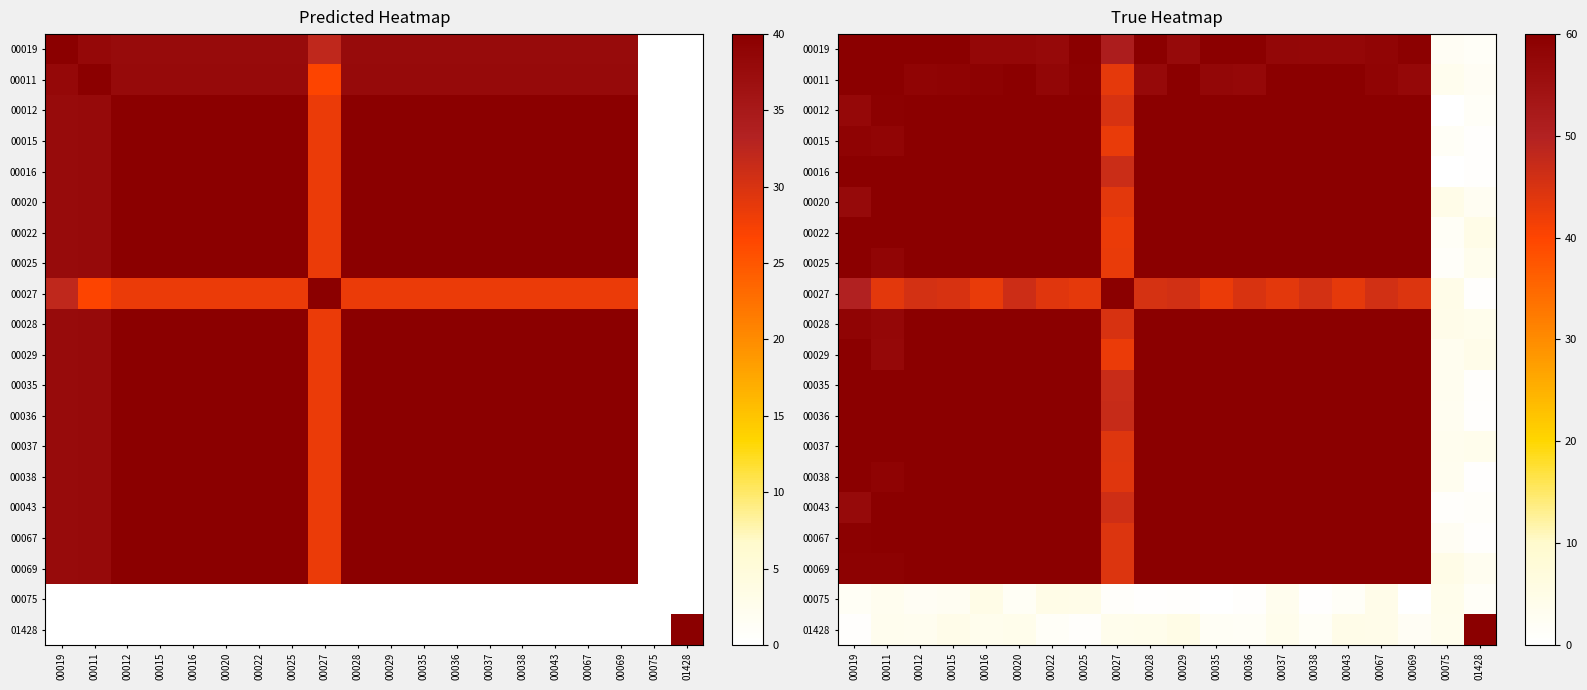

The value of 00015 at 00067 is 63.9. True or false?

True